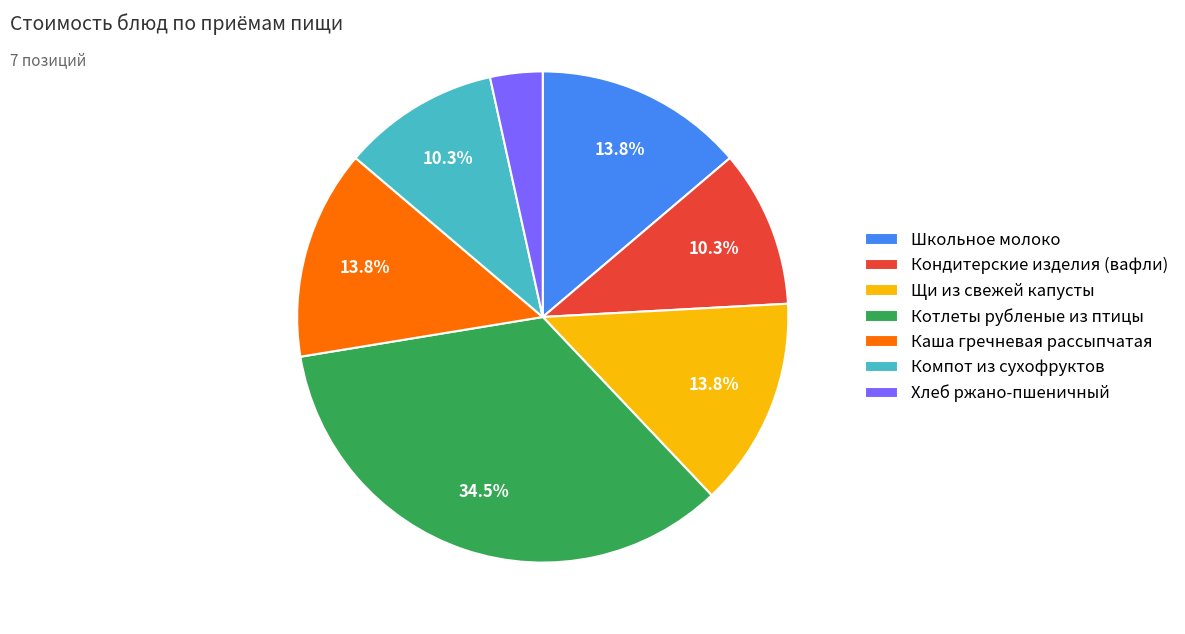

To the nearest percent, what is the difference between the largest and smallest slice percentages?

31%